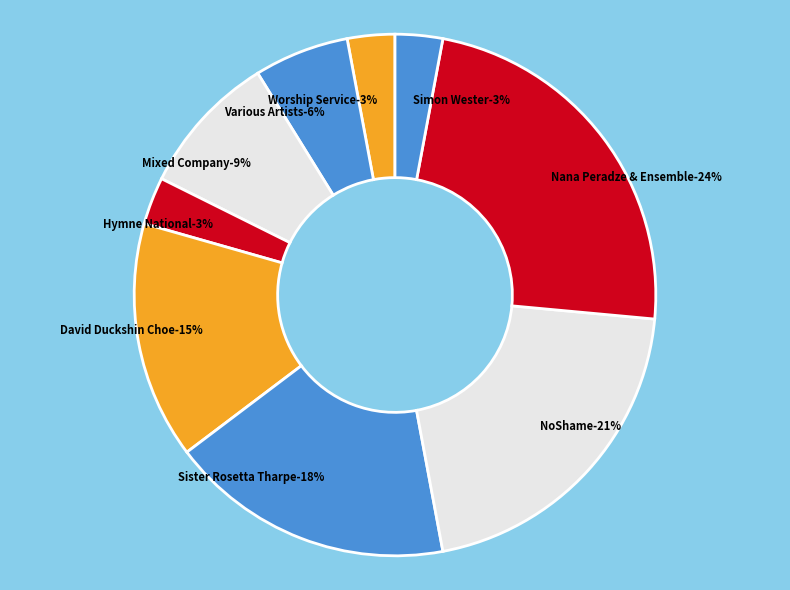

How many slices are in this pie chart?

9